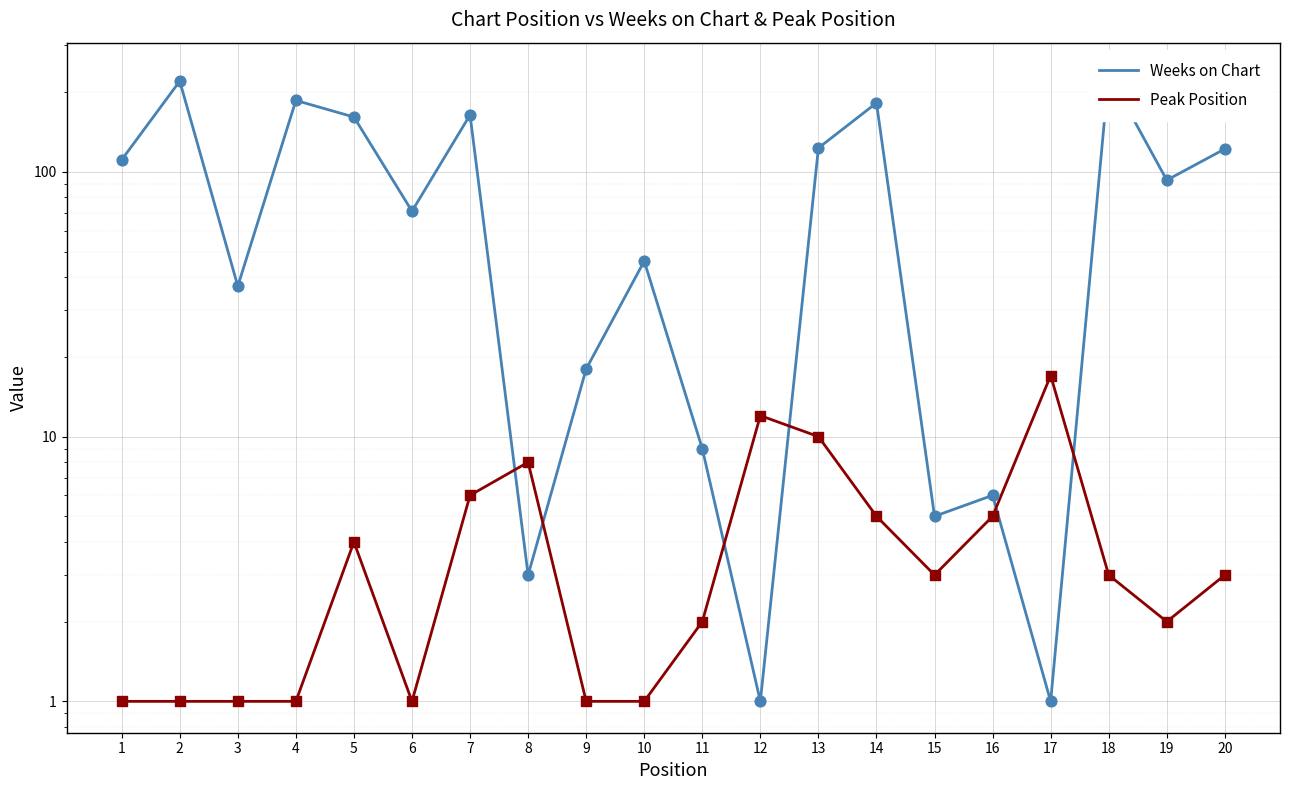

At how many categories does at least one series exceed 7?

18